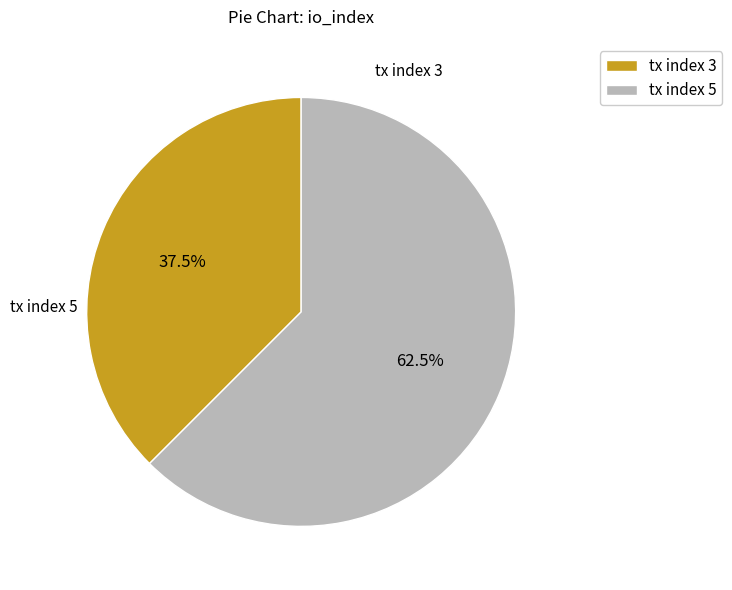

Approximately how many times larger is the value at tx index 3 compared to tx index 5?

0.6